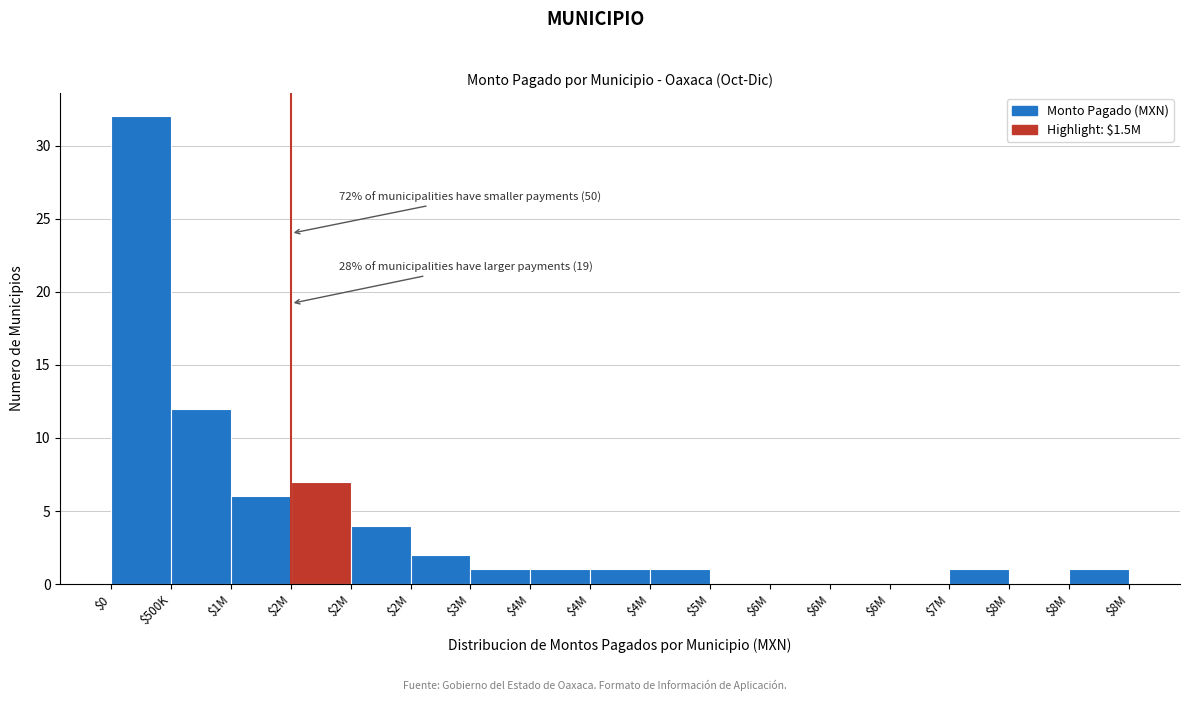

How many data points does each series have?

17